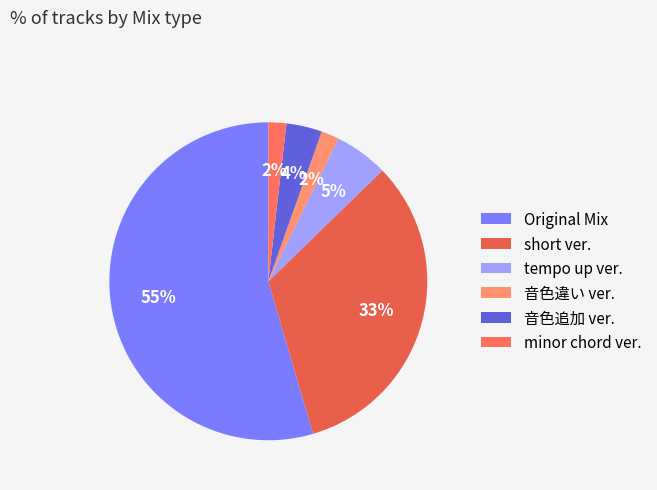

What is the majority slice?

Original Mix